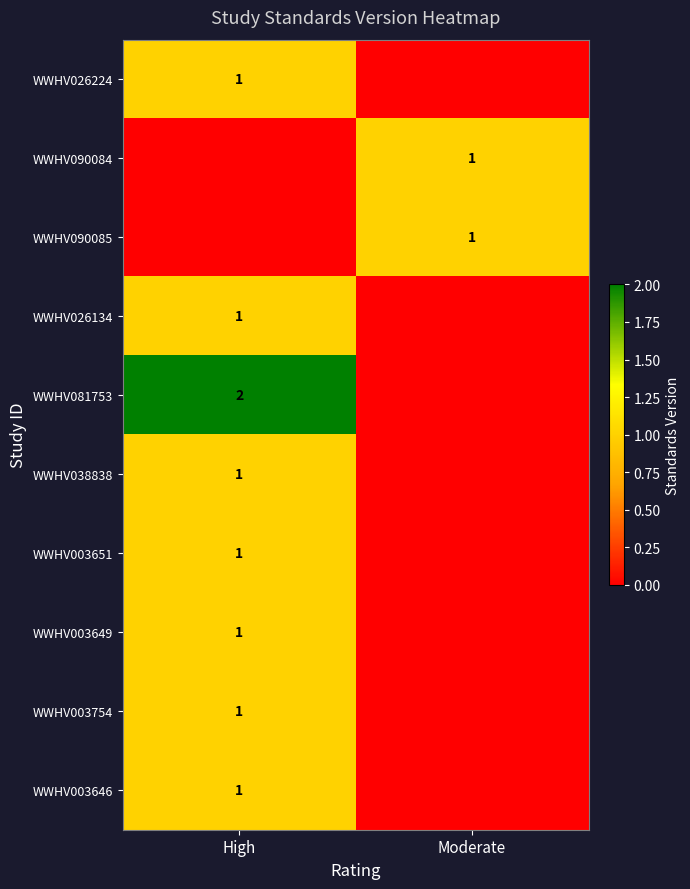

The value of WWHV003651 at High is 0. True or false?

False